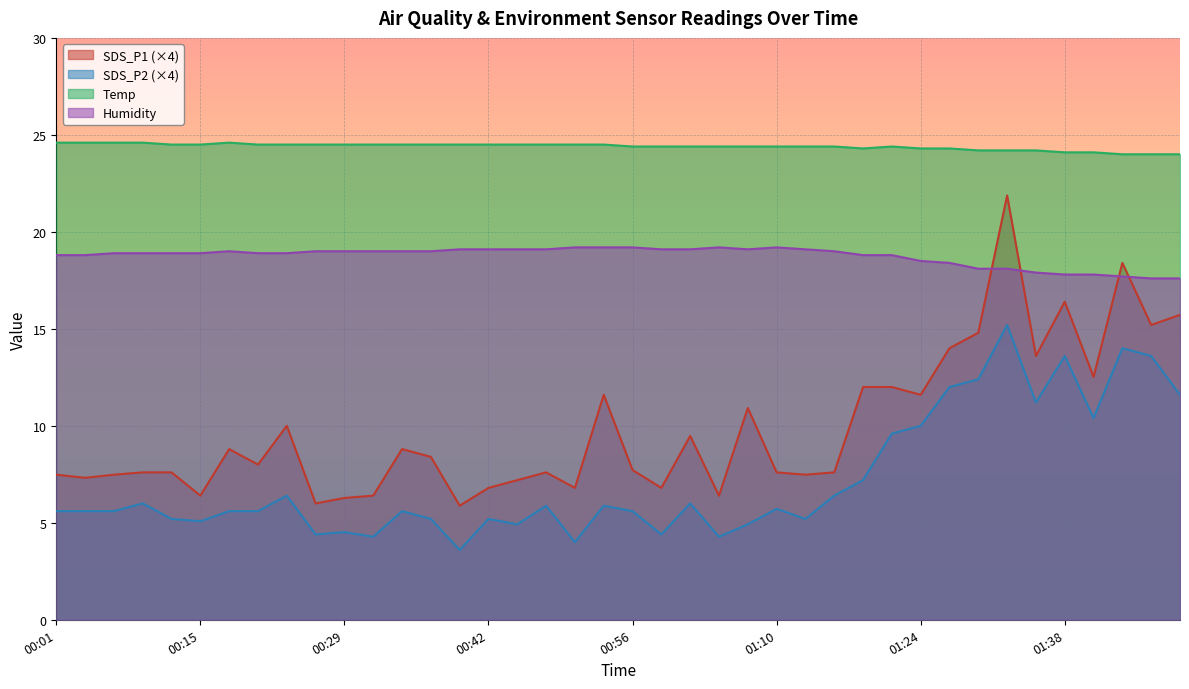

At 01:10, list the series in order from smallest to largest.

SDS_P2 (×4), SDS_P1 (×4), Humidity, Temp